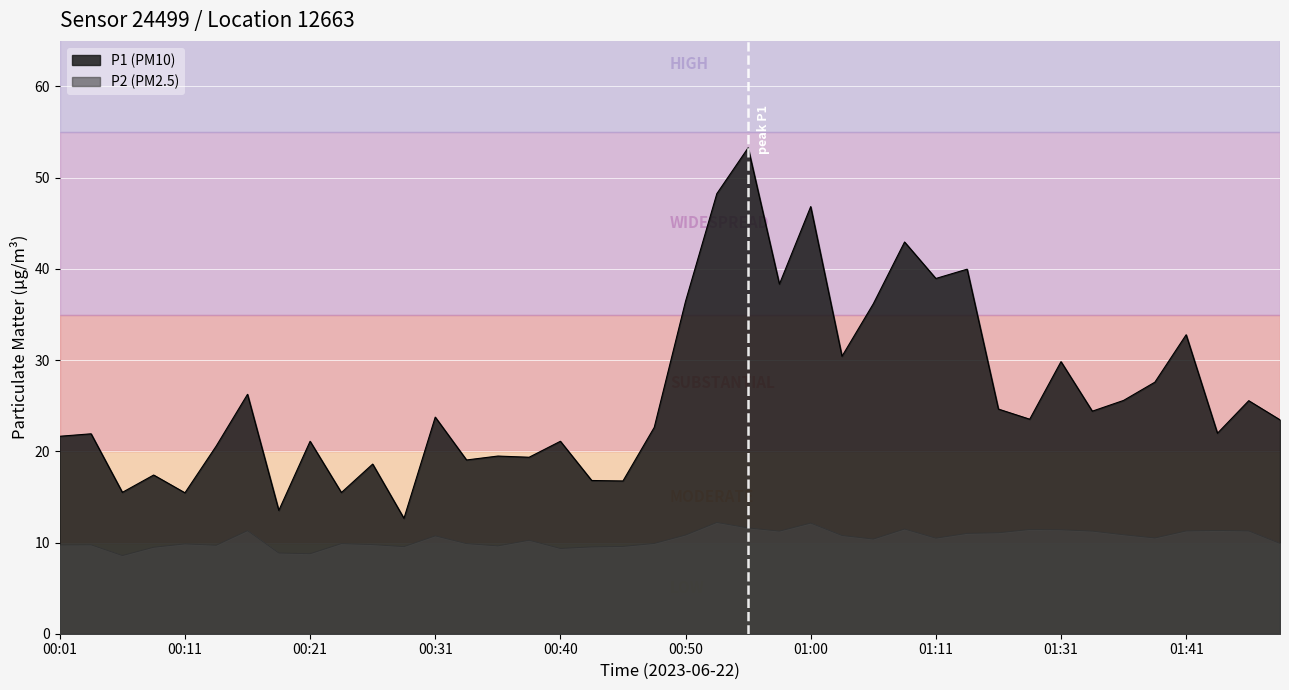

Reading left to right, transcribe all the data shown in this chart.

P1: 21.6	21.9	15.5	17.4	15.4	20.6	26.2	13.5	21.1	15.5	18.6	12.7	23.8	19.1	19.5	19.4	21.1	16.8	16.8	22.6	36.5	48.2	53.3	38.3	46.8	30.4	36.2	43.0	39.0	40.0	24.6	23.5	29.8	24.4	25.6	27.6	32.8	22.0	25.6	23.4
P2: 9.7	9.8	8.6	9.5	9.8	9.7	11.3	8.8	8.8	9.9	9.8	9.6	10.7	9.9	9.6	10.2	9.3	9.5	9.6	9.9	10.8	12.2	11.6	11.2	12.1	10.8	10.4	11.5	10.5	11.0	11.1	11.4	11.4	11.2	10.8	10.5	11.3	11.3	11.3	9.9